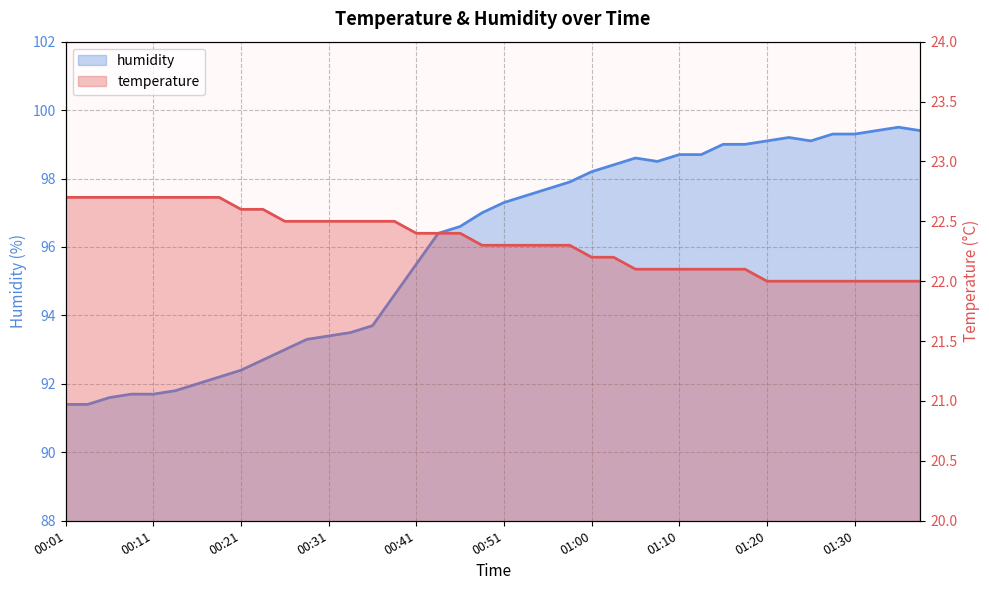

At how many categories does at least one series exceed 53?

40